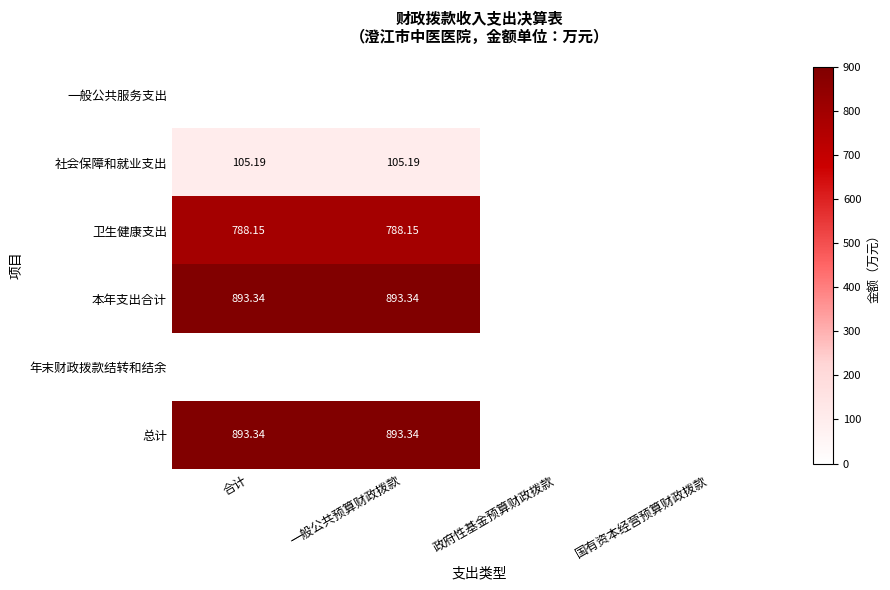

Is it true that 卫生健康支出 equals 0.0 at 国有资本经营预算财政拨款?

True